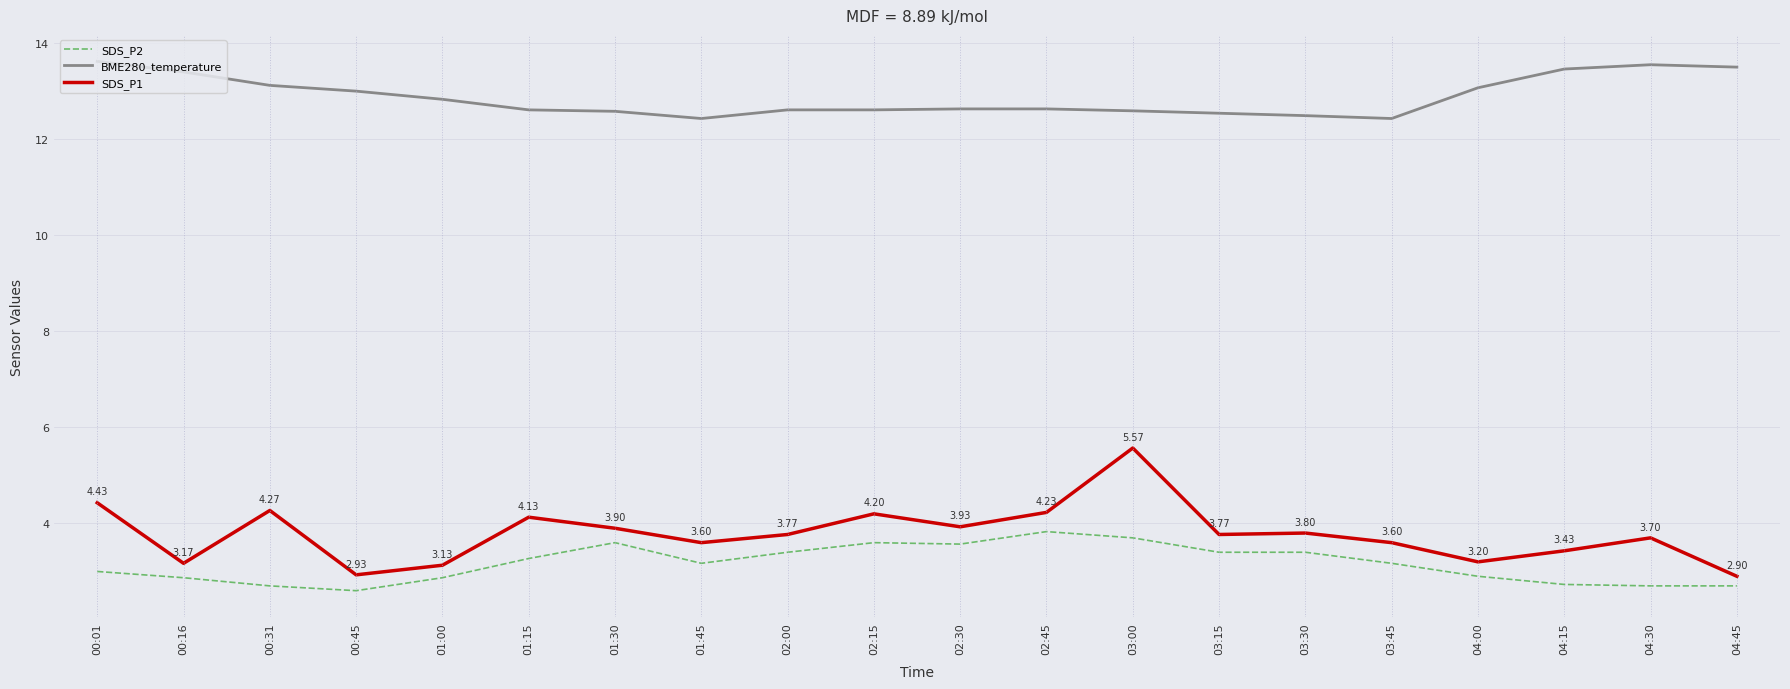

At which category is the sum across all series the highest?

03:00